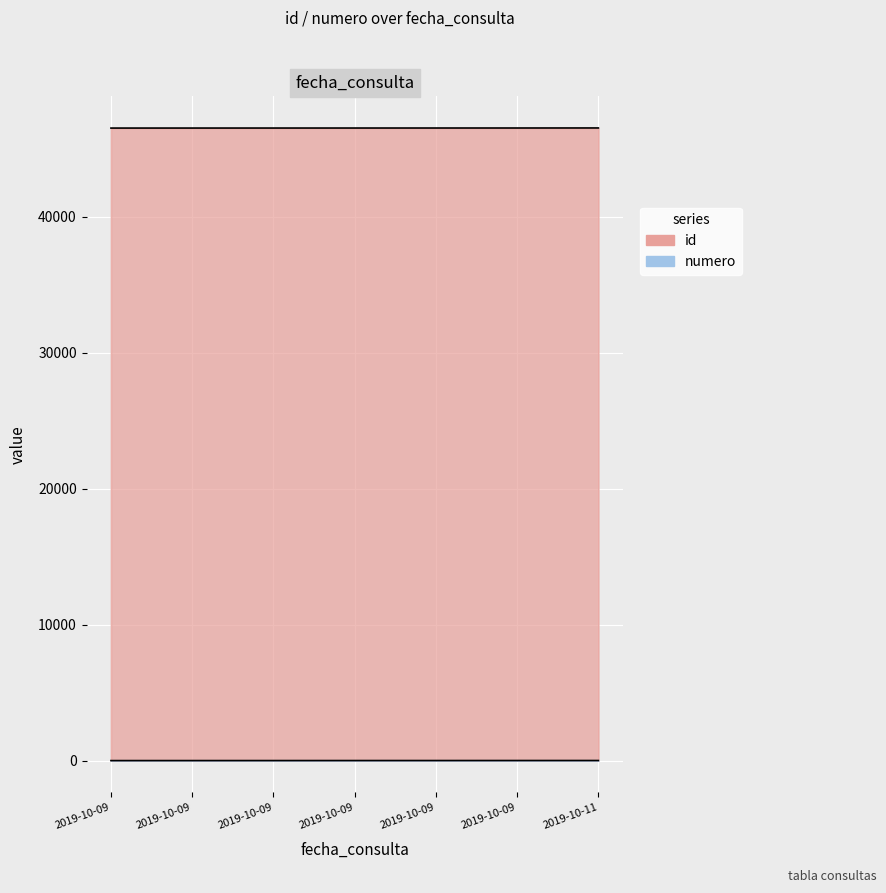

True or false: numero and id intersect in this chart.

False